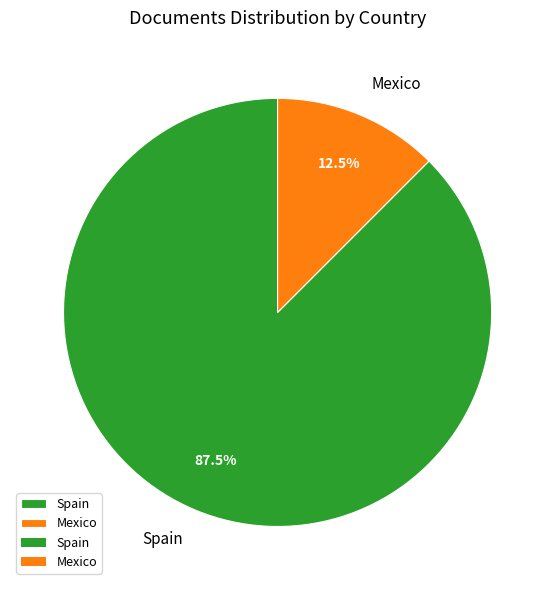

Does Mexico represent more than half of the total?

No